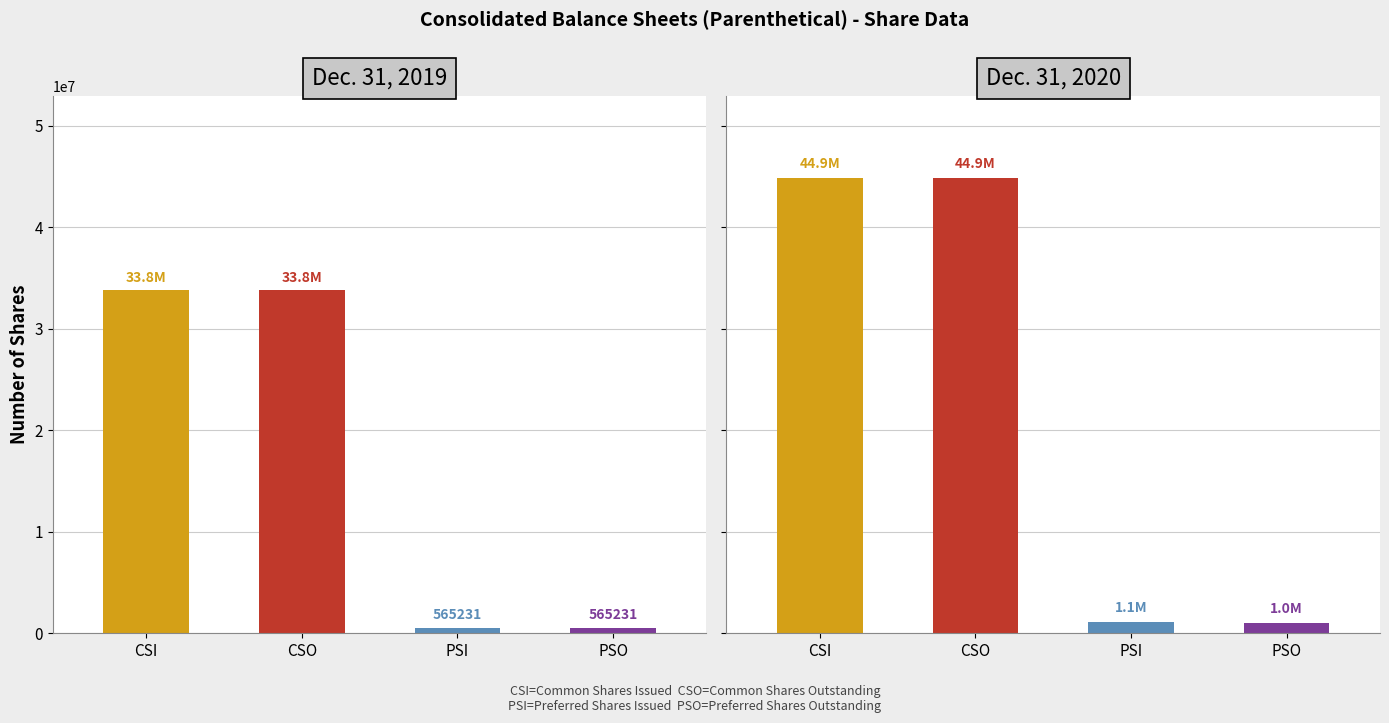

What is the total value across all series at CSI?

78714874